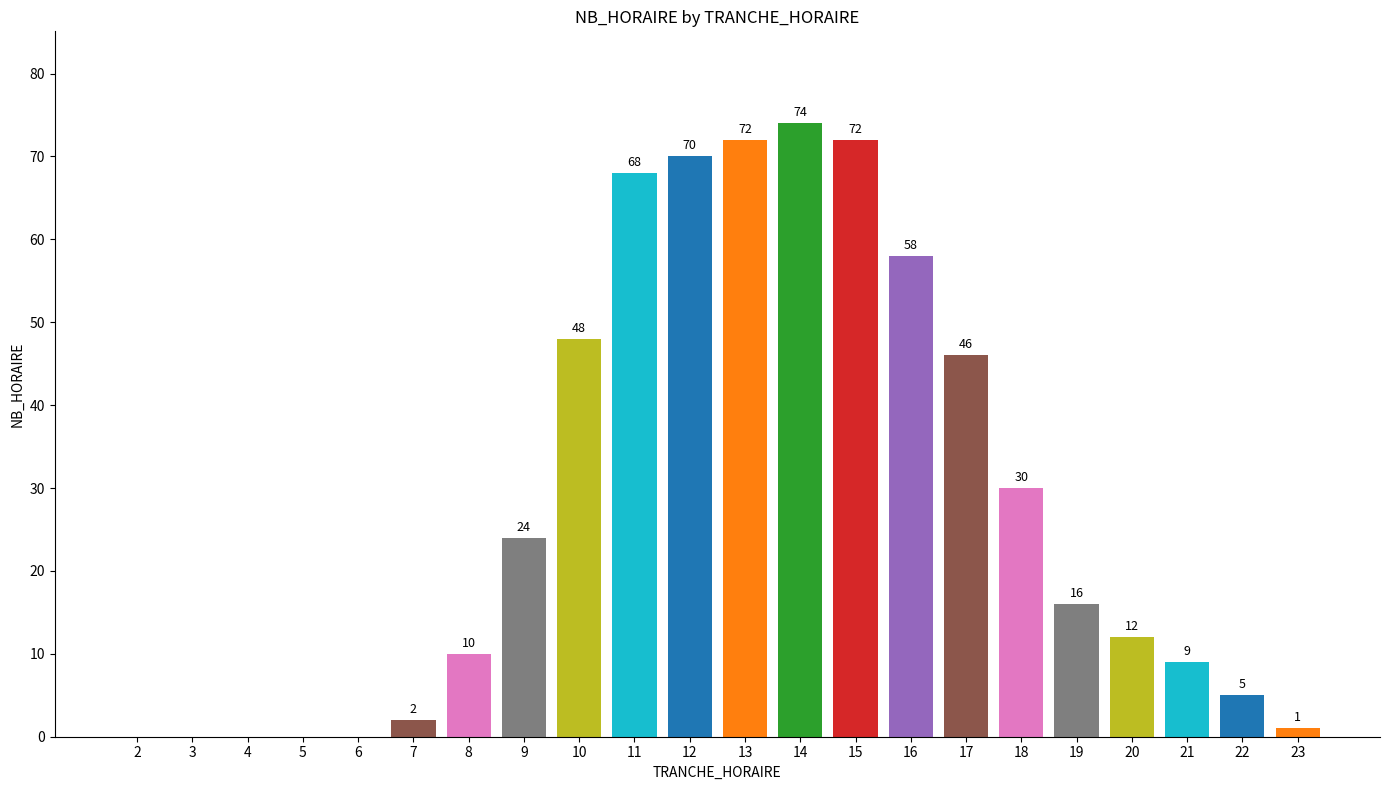

Which category has the highest value across all series?

14